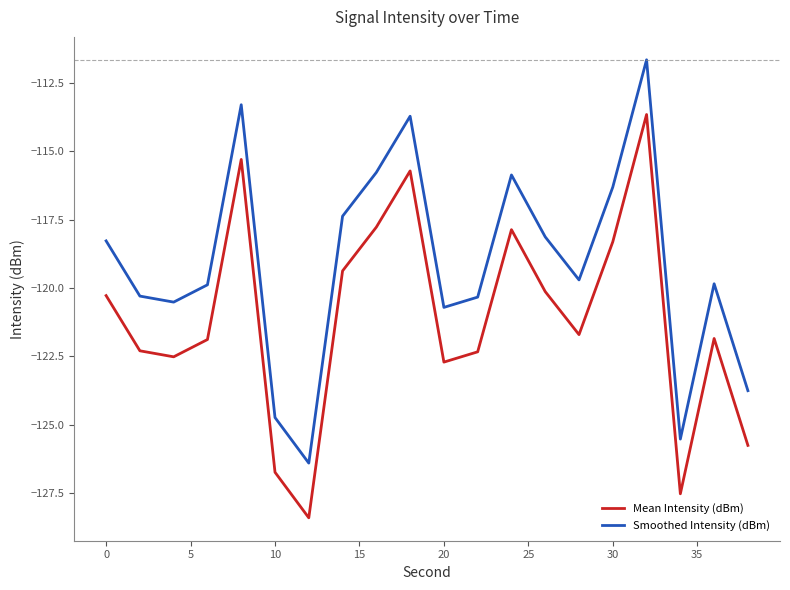

Rank the series by their average value, from highest to lowest.

Smoothed Intensity (dBm), Mean Intensity (dBm)